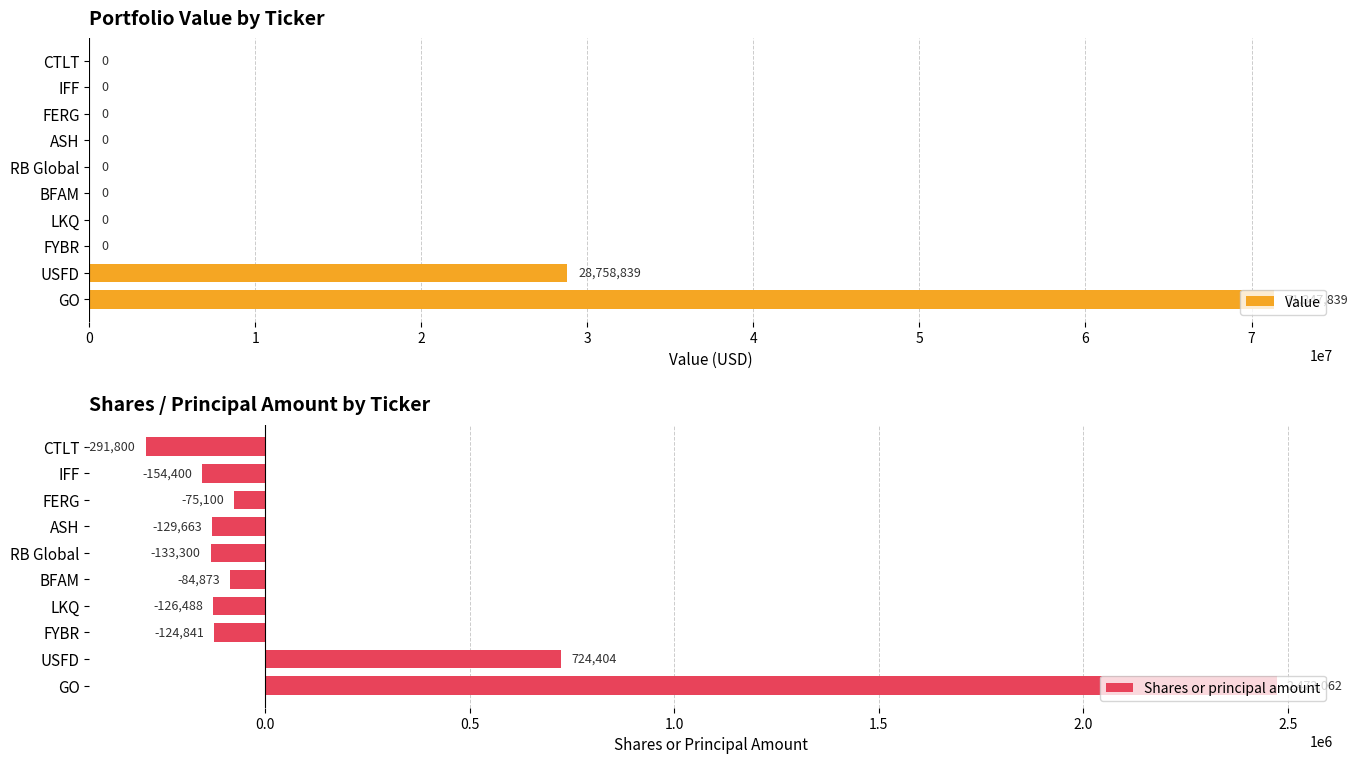

What is the smallest value displayed?

-291800